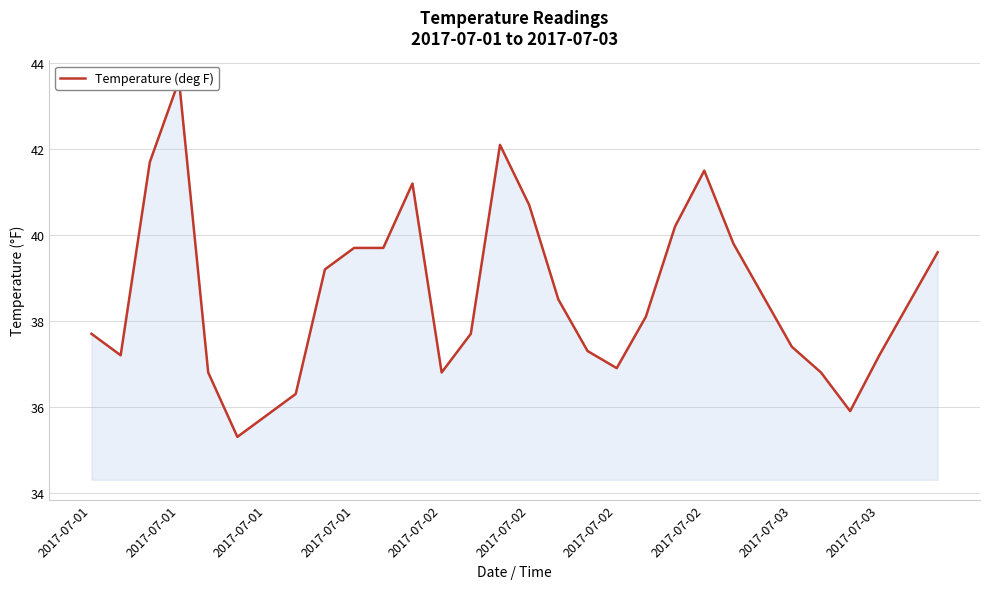

What is the maximum value shown in the chart?

43.6